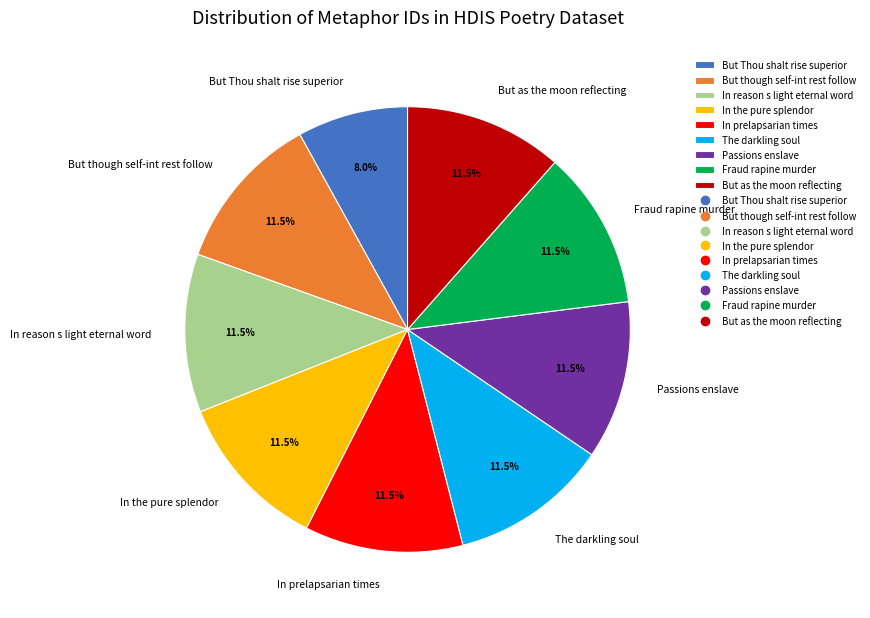

Which category has the smallest portion of the pie?

But Thou shalt rise superior